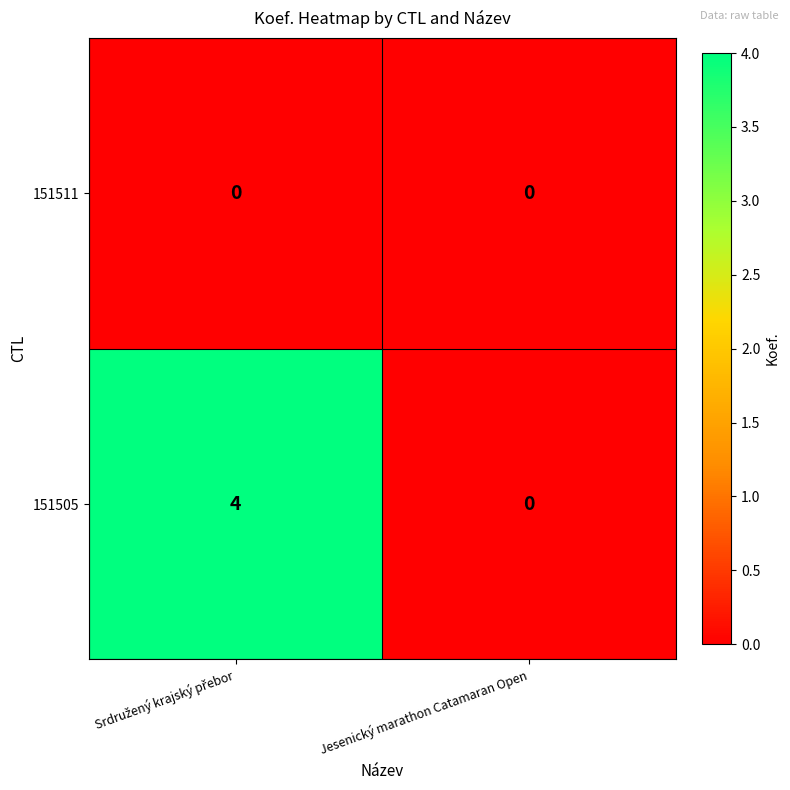

What is the highest value of the 151505 series?

4